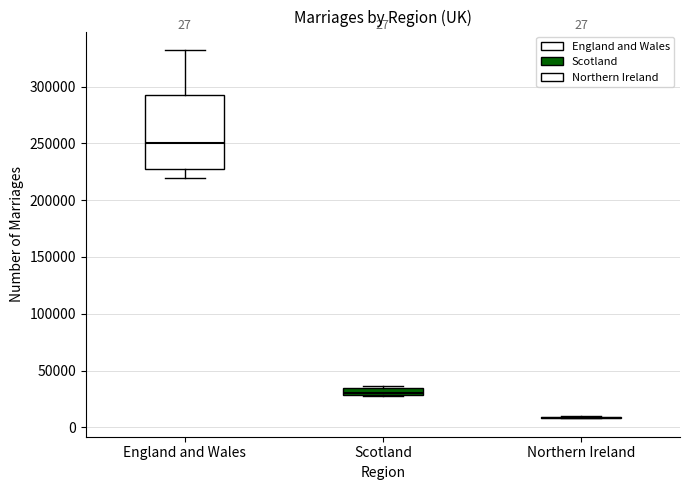

Which box is the tallest, from its lower edge to its upper edge?

England and Wales